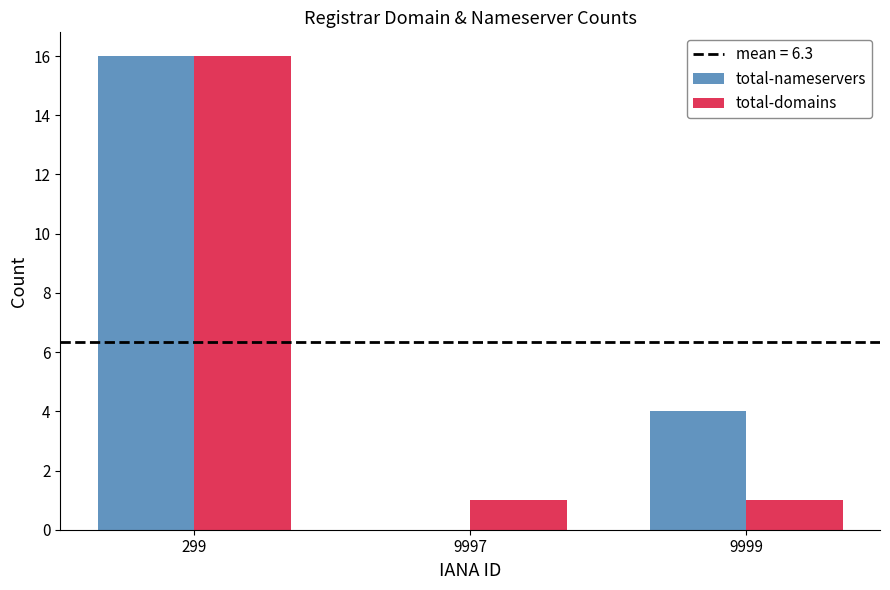

What is the greatest value displayed?

16